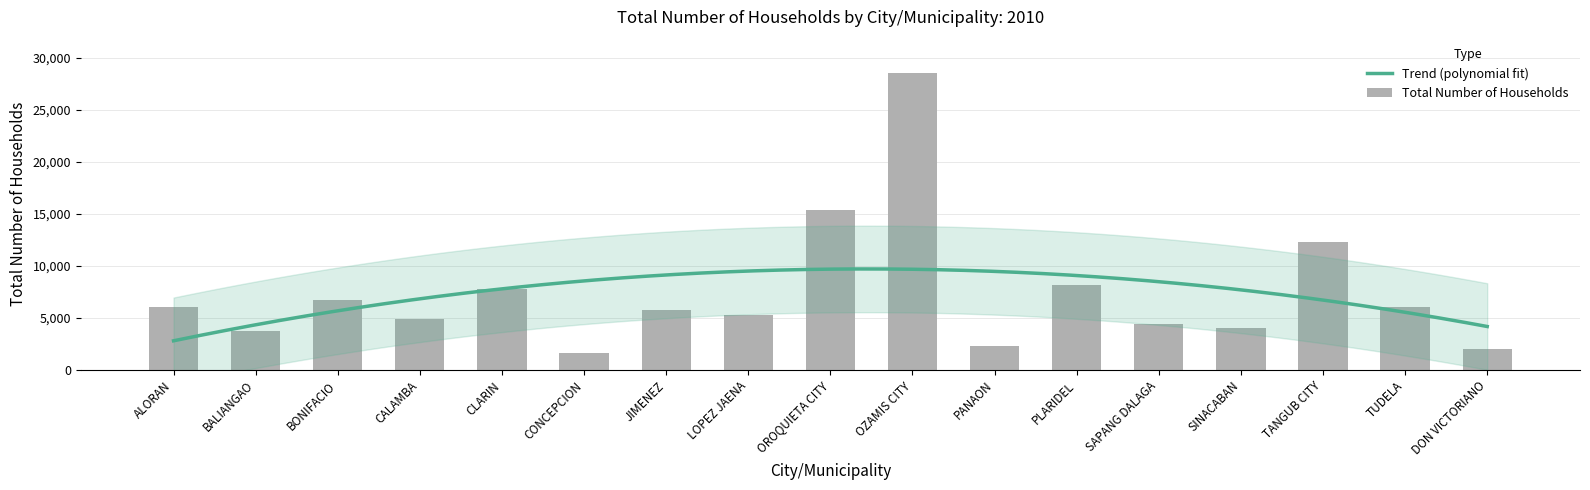

Reading left to right, what are all the values shown in this chart?

6074	3727	6770	4902	7789	1602	5804	5318	15397	28534	2314	8210	4462	4013	12288	6022	2018